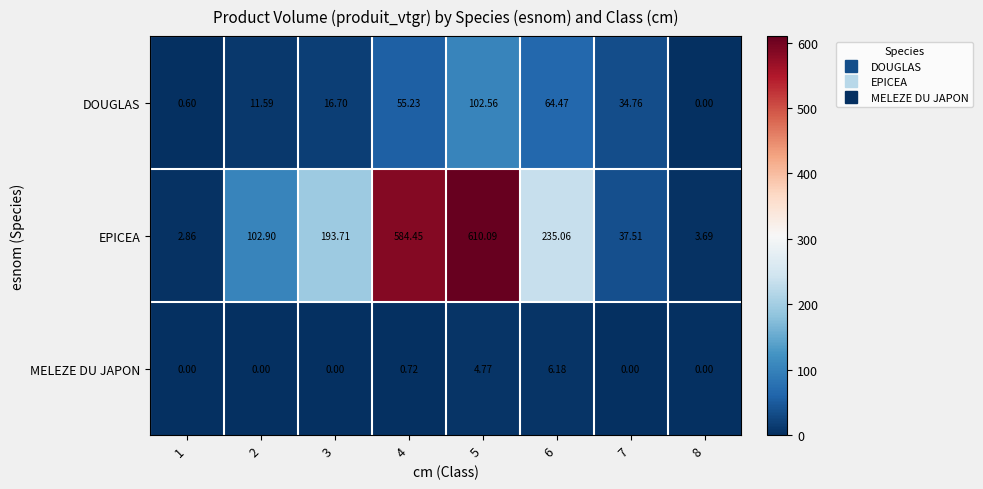

Which label corresponds to the largest value in the chart?

5